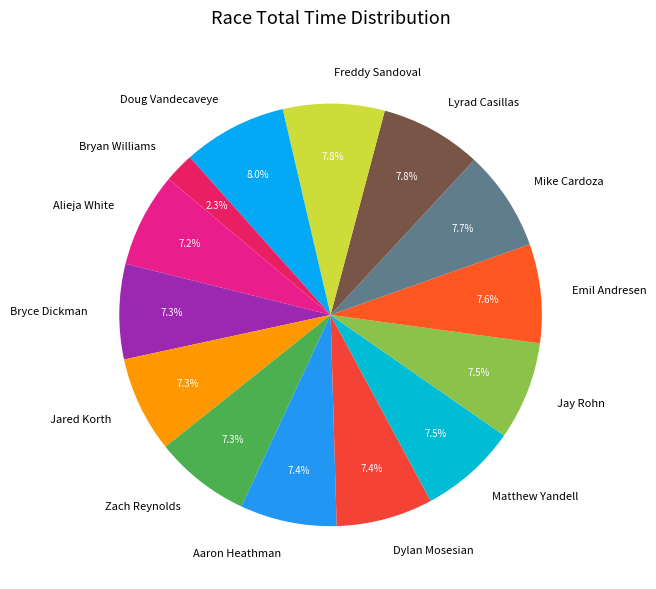

What percentage do Freddy Sandoval and Jared Korth together represent?

15.1%